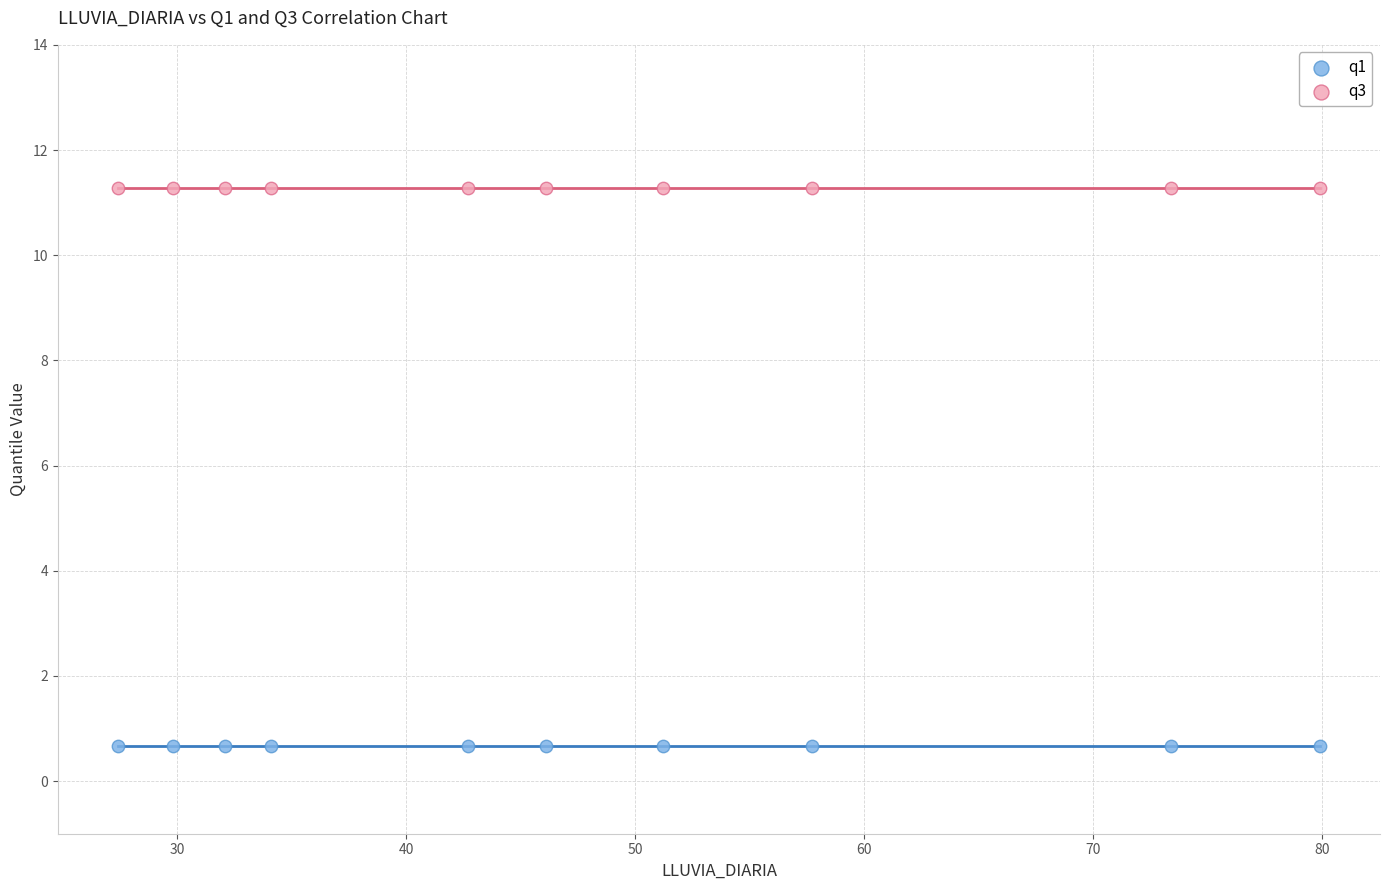

Which series contains the lowest Y value?

q1